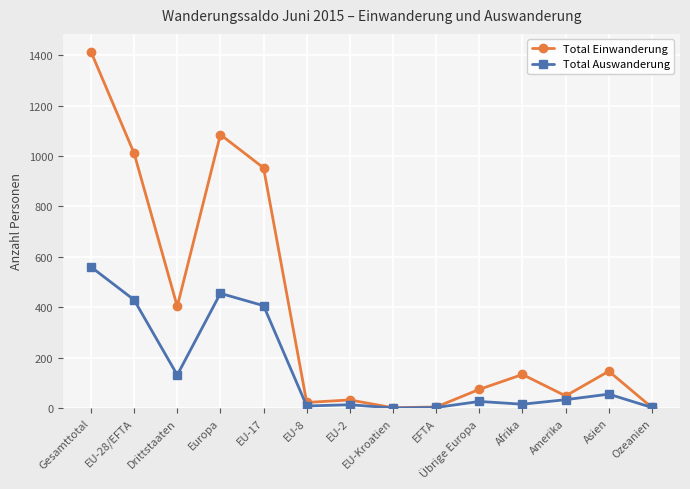

True or false: Total Einwanderung has more than 1 points higher than both neighbors.

True